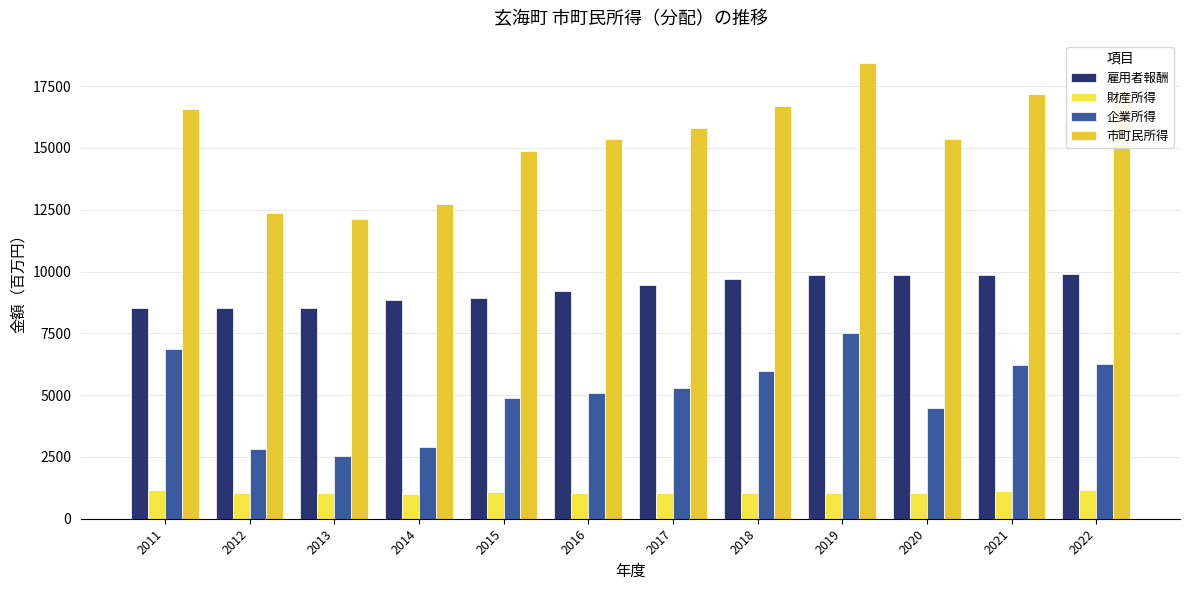

What is the difference between the maximum and minimum values in the 企業所得 series?

4986.5